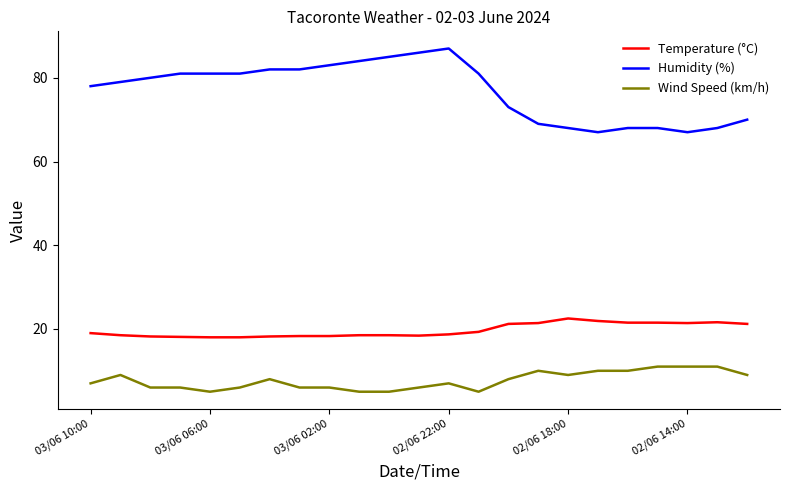

What is the minimum value shown in the chart?

5.0